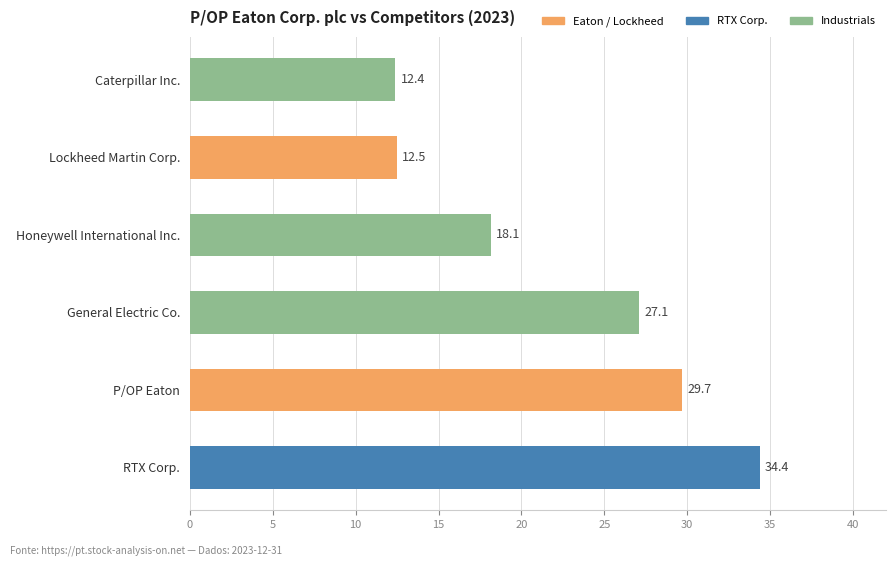

Is it true that the value at P/OP Eaton is 29.7?

True